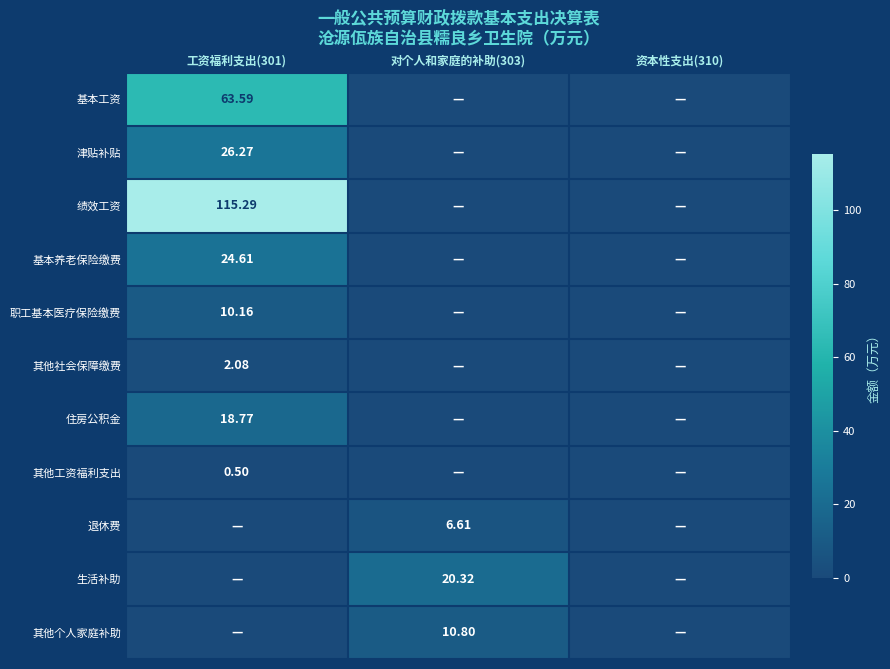

Which series changed the most between 工资福利支出(301) and 对个人和家庭的补助(303)?

绩效工资